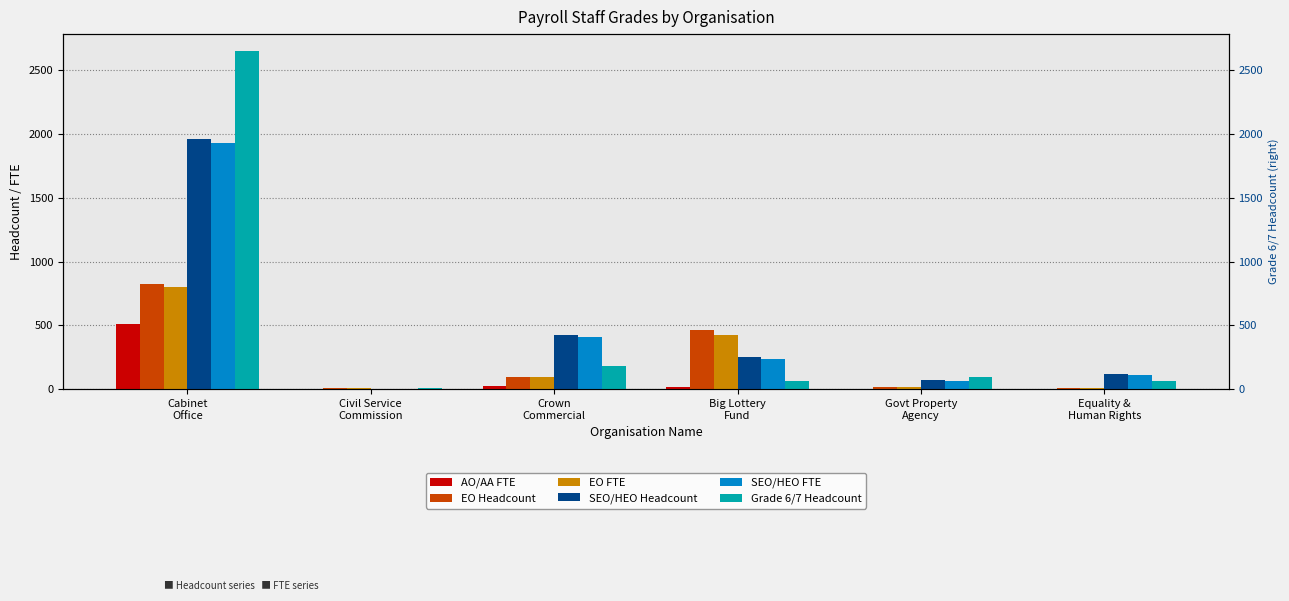

Which series has the widest spread of values?

Grade 6/7 Headcount